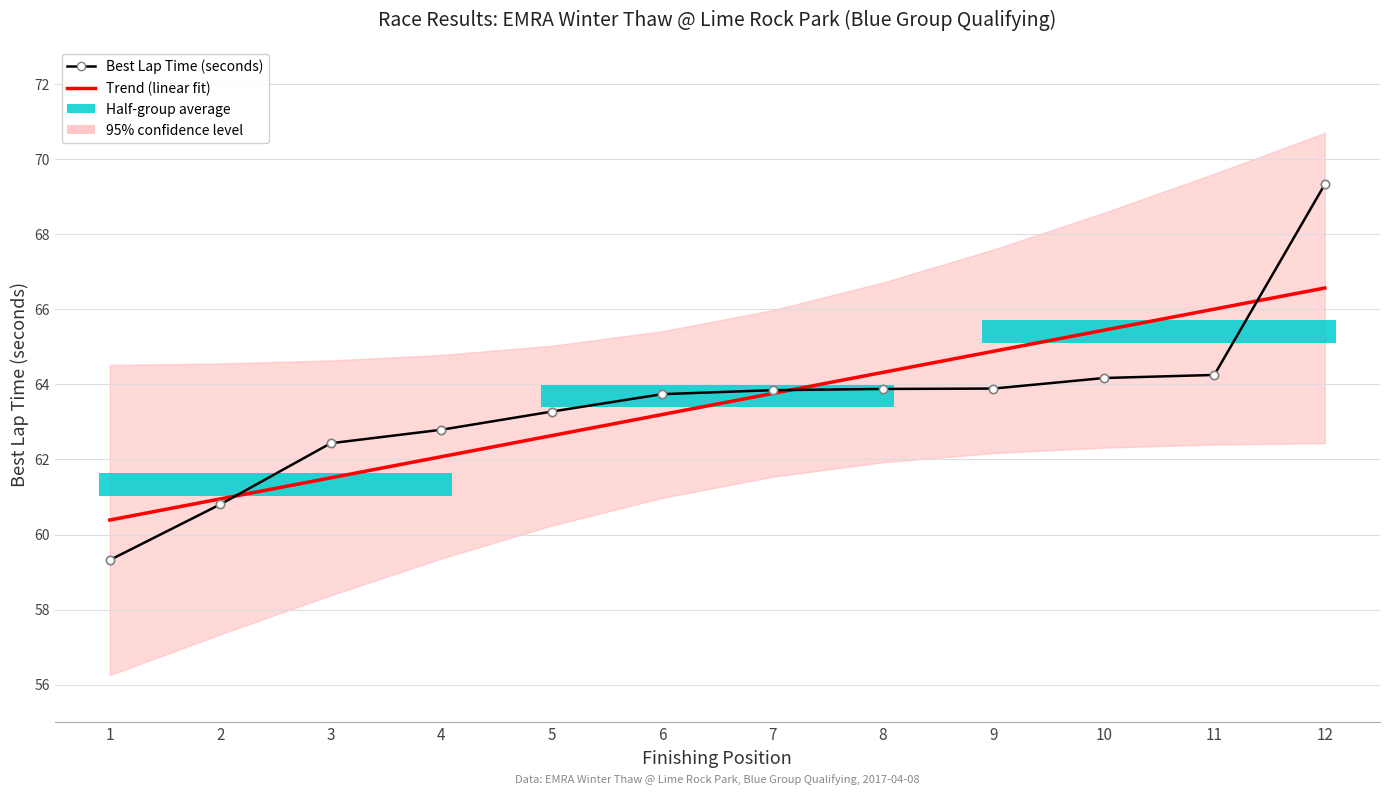

Which series changed the most between 3 and 11?

Trend (linear fit)